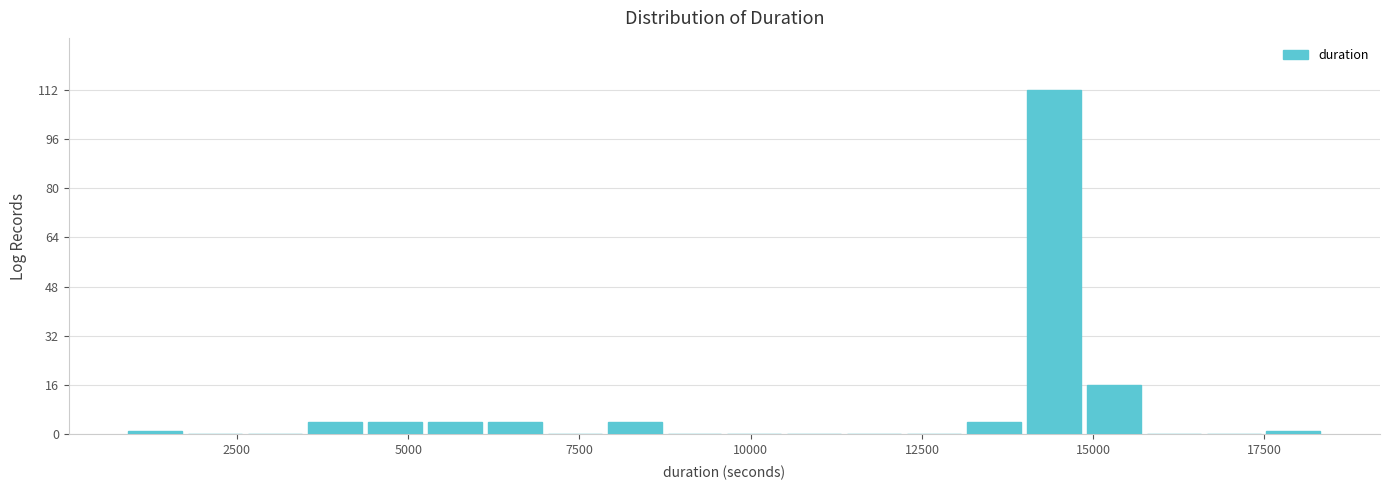

Read against the x-axis, roughly where is the centre of the tallest bar?

14500